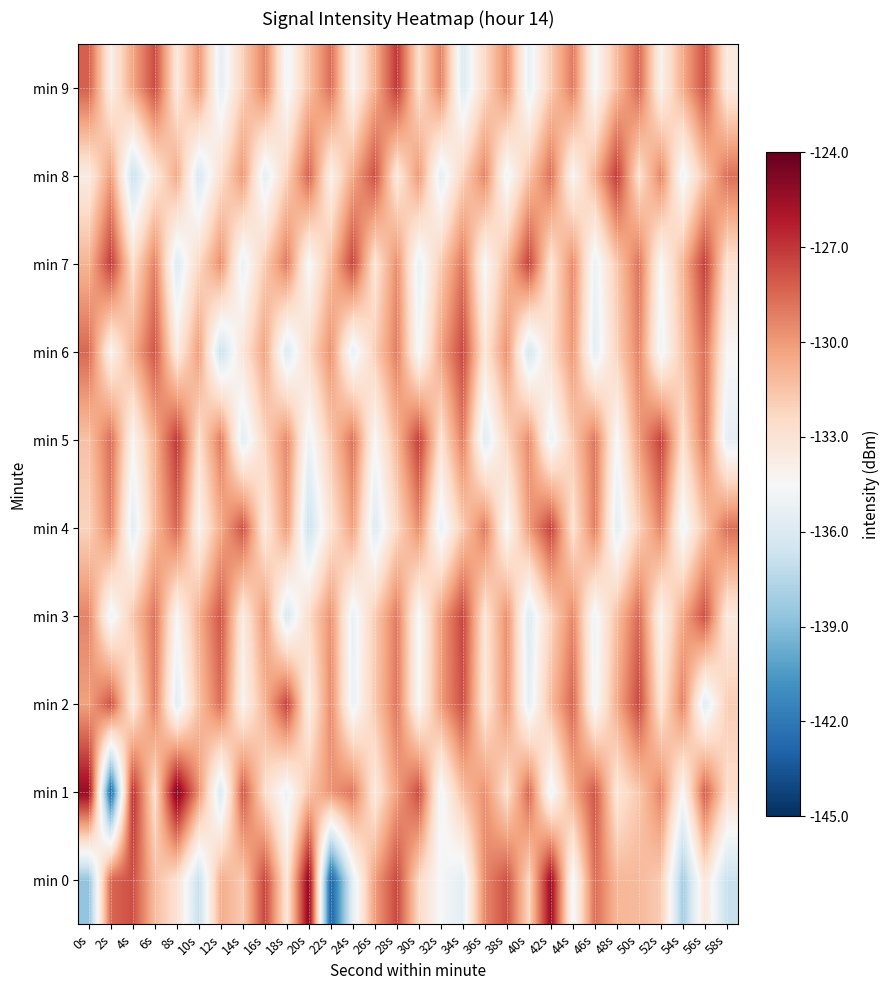

Reading right to left, what are all the values shown in this chart?

min 0: 58s=-136.8	56s=-133.2	54s=-138.1	52s=-131.8	50s=-131.1	48s=-131.0	46s=-128.6	44s=-134.9	42s=-125.4	40s=-132.3	38s=-127.8	36s=-129.4	34s=-135.5	32s=-134.6	30s=-132.4	28s=-127.5	26s=-130.1	24s=-135.6	22s=-143.1	20s=-125.0	18s=-133.2	16s=-127.4	14s=-131.8	12s=-130.6	10s=-136.9	8s=-132.9	6s=-131.2	4s=-127.7	2s=-128.4	0s=-138.7
min 1: 58s=-132.6	56s=-128.1	54s=-134.5	52s=-129.3	50s=-131.7	48s=-133.2	46s=-127.9	44s=-130.6	42s=-135.1	40s=-128.4	38s=-132.8	36s=-129.7	34s=-131.3	32s=-134.9	30s=-127.6	28s=-130.2	26s=-133.4	24s=-128.9	22s=-129.8	20s=-131.5	18s=-135.1	16s=-132.6	14s=-127.9	12s=-136.2	10s=-129.7	8s=-124.6	6s=-132.7	4s=-126.7	2s=-142.8	0s=-125.3
min 2: 58s=-131.9	56s=-135.8	54s=-129.2	52s=-133.1	50s=-127.5	48s=-130.6	46s=-134.9	44s=-128.4	42s=-131.2	40s=-135.5	38s=-129.8	36s=-133.3	34s=-127.7	32s=-130.1	30s=-134.6	28s=-128.9	26s=-131.7	24s=-135.2	22s=-129.5	20s=-133.8	18s=-127.3	16s=-130.9	14s=-134.2	12s=-128.6	10s=-131.4	8s=-135.7	6s=-129.1	4s=-133.5	2s=-127.8	0s=-130.2
min 3: 58s=-133.4	56s=-127.7	54s=-130.5	52s=-134.2	50s=-128.5	48s=-131.3	46s=-135.0	44s=-129.4	42s=-132.2	40s=-135.9	38s=-129.6	36s=-133.1	34s=-127.4	32s=-130.2	30s=-134.7	28s=-129.0	26s=-131.8	24s=-135.3	22s=-129.7	20s=-132.5	18s=-136.2	16s=-129.9	14s=-133.6	12s=-127.9	10s=-130.7	8s=-134.4	6s=-128.8	4s=-131.6	2s=-135.1	0s=-129.3
min 4: 58s=-128.7	56s=-131.5	54s=-135.0	52s=-129.3	50s=-132.1	48s=-135.6	46s=-129.1	44s=-132.9	42s=-127.3	40s=-130.1	38s=-134.6	36s=-129.0	34s=-131.8	32s=-135.3	30s=-129.6	28s=-132.4	26s=-135.9	24s=-130.2	22s=-133.0	20s=-136.7	18s=-130.0	16s=-133.5	14s=-127.8	12s=-130.6	10s=-134.1	8s=-128.4	6s=-131.2	4s=-135.7	2s=-129.3	0s=-132.1
min 5: 58s=-135.5	56s=-129.0	54s=-132.8	52s=-127.3	50s=-130.1	48s=-134.6	46s=-128.9	44s=-131.7	42s=-135.2	40s=-129.5	38s=-132.3	36s=-135.8	34s=-129.1	32s=-132.9	30s=-127.2	28s=-131.0	26s=-134.5	24s=-128.8	22s=-131.6	20s=-135.1	18s=-129.4	16s=-132.2	14s=-135.7	12s=-129.0	10s=-132.7	8s=-127.0	6s=-130.8	4s=-134.3	2s=-128.6	0s=-131.4
min 6: 58s=-134.4	56s=-128.7	54s=-131.5	52s=-135.0	50s=-129.3	48s=-132.1	46s=-135.6	44s=-129.9	42s=-132.7	40s=-136.4	38s=-129.7	36s=-133.2	34s=-127.5	32s=-130.3	30s=-134.8	28s=-129.1	26s=-131.9	24s=-135.4	22s=-129.7	20s=-132.5	18s=-136.0	16s=-130.3	14s=-133.1	12s=-136.8	10s=-130.1	8s=-133.6	6s=-127.9	4s=-130.7	2s=-134.2	0s=-128.5
min 7: 58s=-132.9	56s=-127.2	54s=-131.0	52s=-134.5	50s=-128.8	48s=-131.7	46s=-135.2	44s=-129.5	42s=-133.0	40s=-127.3	38s=-131.1	36s=-134.6	34s=-128.9	32s=-131.8	30s=-135.3	28s=-129.6	26s=-133.1	24s=-127.4	22s=-131.2	20s=-134.7	18s=-129.0	16s=-131.8	14s=-135.3	12s=-129.6	10s=-132.4	8s=-135.9	6s=-129.2	4s=-132.7	2s=-127.1	0s=-130.9
min 8: 58s=-128.7	56s=-131.5	54s=-135.0	52s=-129.3	50s=-132.8	48s=-127.1	46s=-130.9	44s=-134.4	42s=-128.7	40s=-131.5	38s=-135.0	36s=-129.3	34s=-132.1	32s=-135.6	30s=-129.9	28s=-133.4	26s=-127.7	24s=-130.5	22s=-134.0	20s=-128.3	18s=-132.1	16s=-135.6	14s=-129.9	12s=-132.7	10s=-136.2	8s=-130.5	6s=-133.3	4s=-136.8	2s=-130.1	0s=-133.6
min 9: 58s=-133.5	56s=-127.8	54s=-130.6	52s=-134.1	50s=-128.4	48s=-131.2	46s=-134.7	44s=-129.0	42s=-131.8	40s=-135.3	38s=-129.6	36s=-132.4	34s=-135.9	32s=-129.2	30s=-132.7	28s=-127.0	26s=-130.8	24s=-134.3	22s=-128.6	20s=-131.4	18s=-134.9	16s=-129.2	14s=-132.0	12s=-135.5	10s=-129.8	8s=-133.3	6s=-127.6	4s=-130.4	2s=-133.9	0s=-128.2